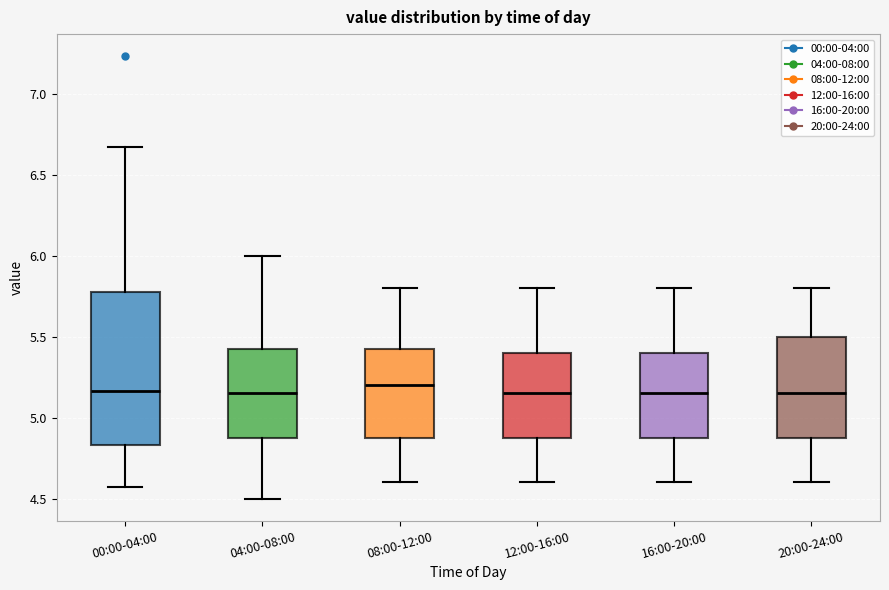

Where does the lower whisker of the box for 04:00-08:00 end on the y-axis? The values are not printed on the chart, so give them approximately, as read against the axis.

4.50